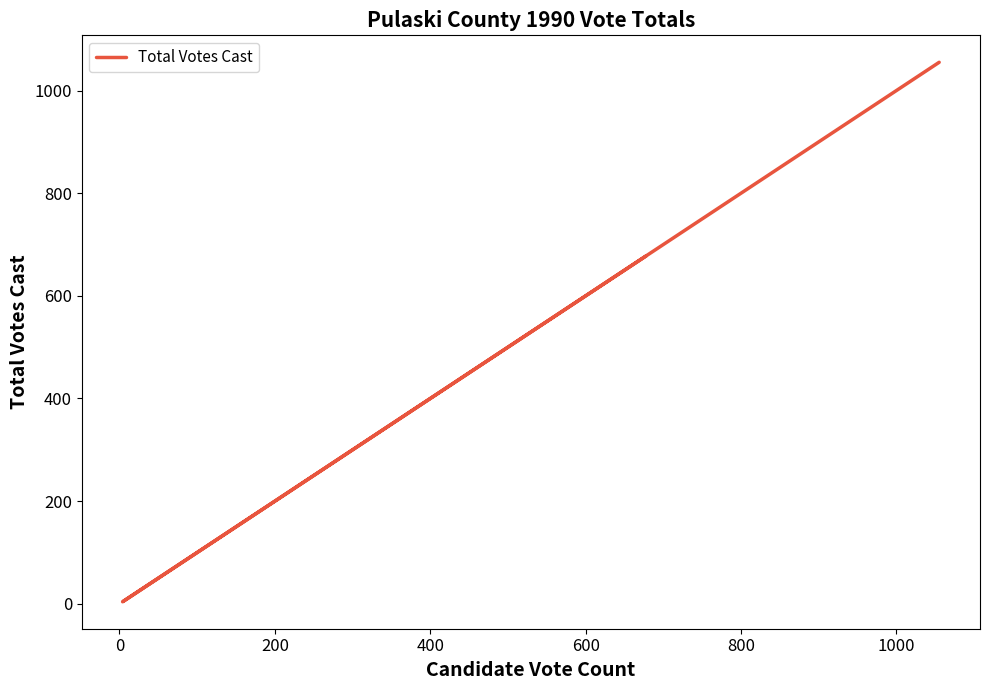

How many lines are shown in the chart?

1